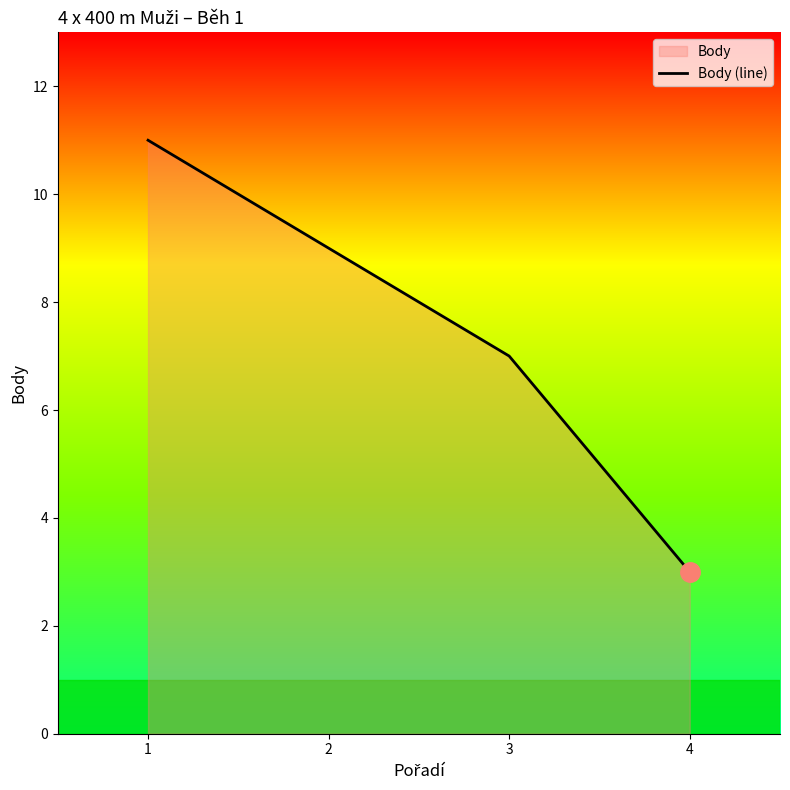

The value at 2 is 13. True or false?

False